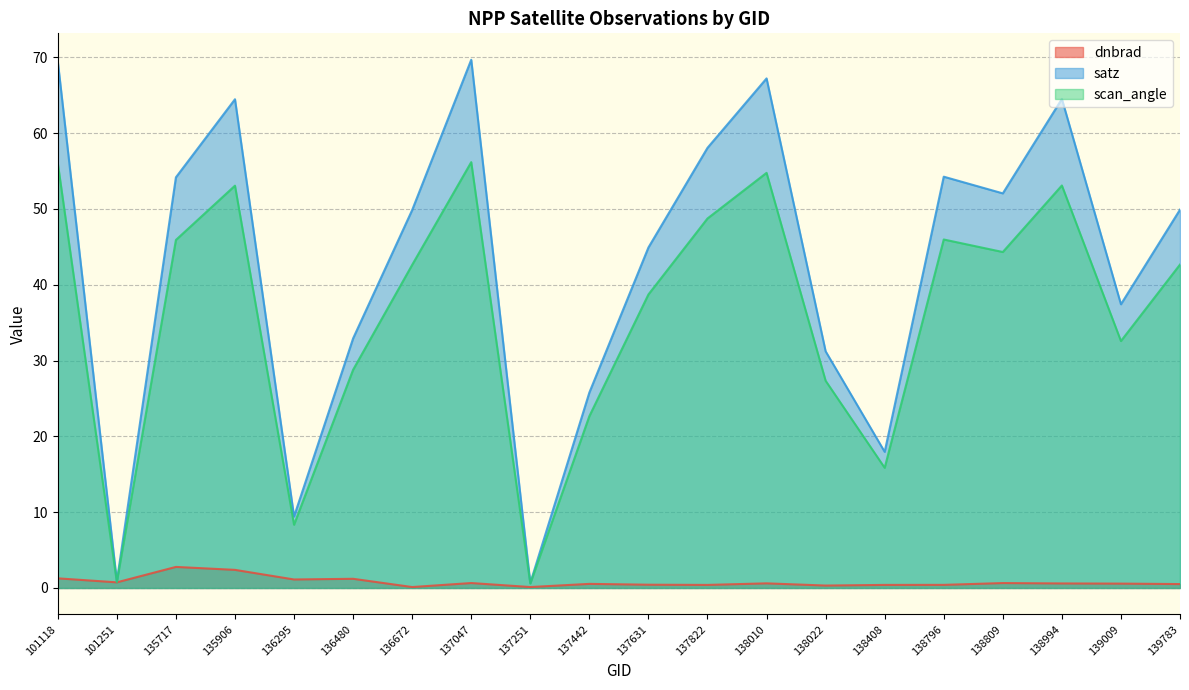

What is the sum of all dnbrad values?

15.9